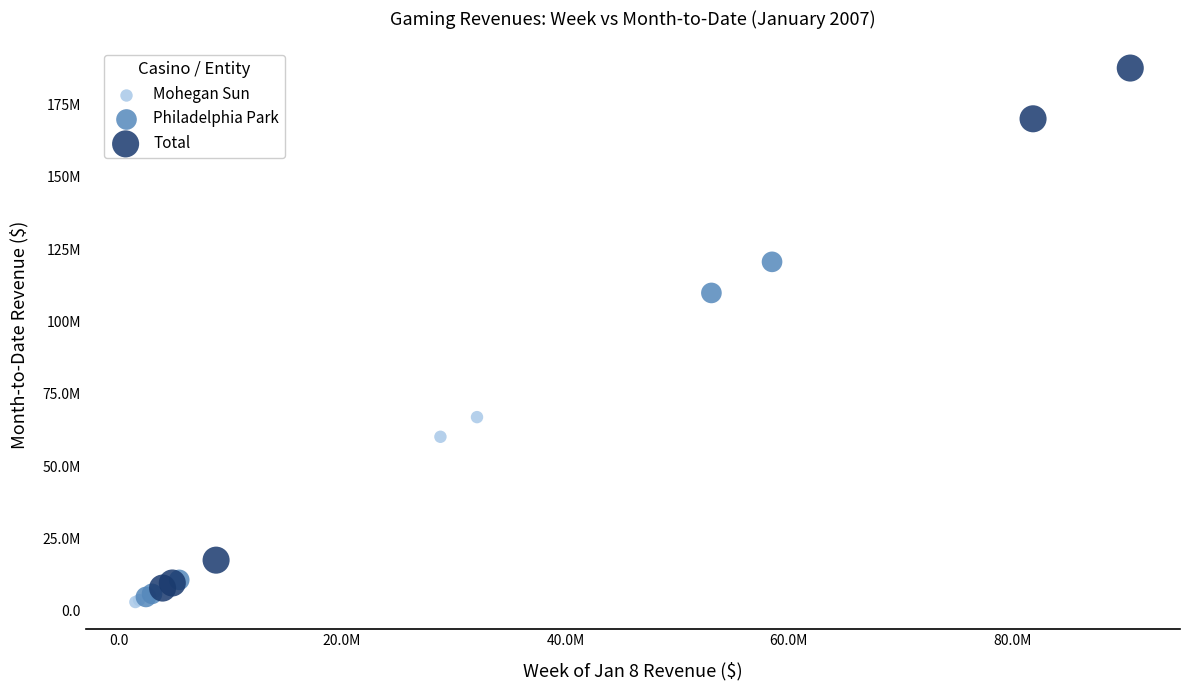

What are all the series names shown in the legend?

Mohegan Sun, Philadelphia Park, Total